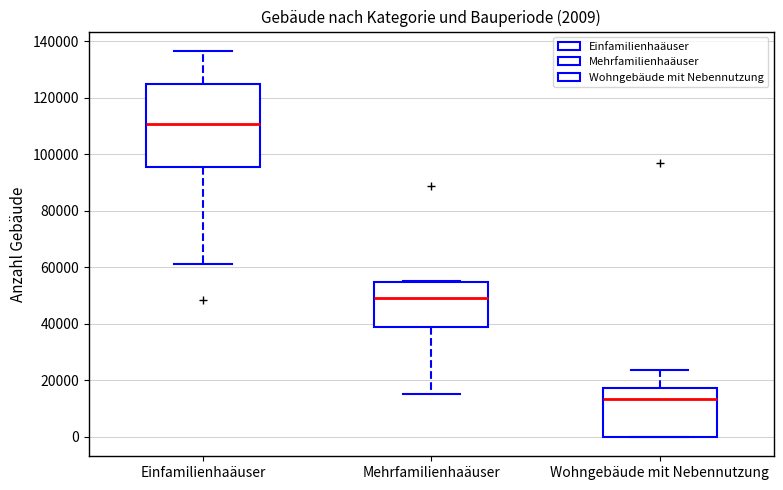

Which box is the tallest, from its lower edge to its upper edge?

Einfamilienhaäuser